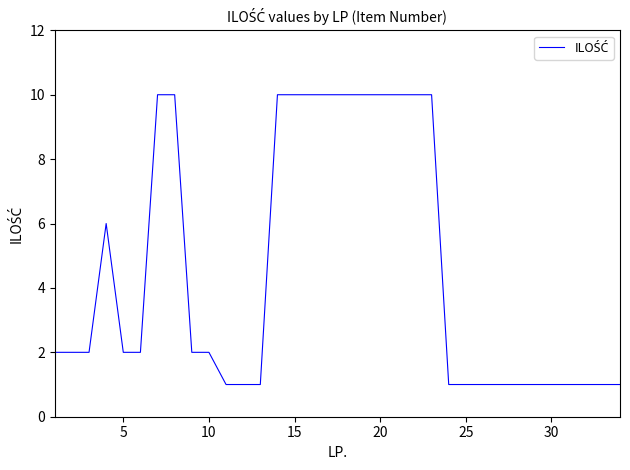

What is the maximum value shown in the chart?

10